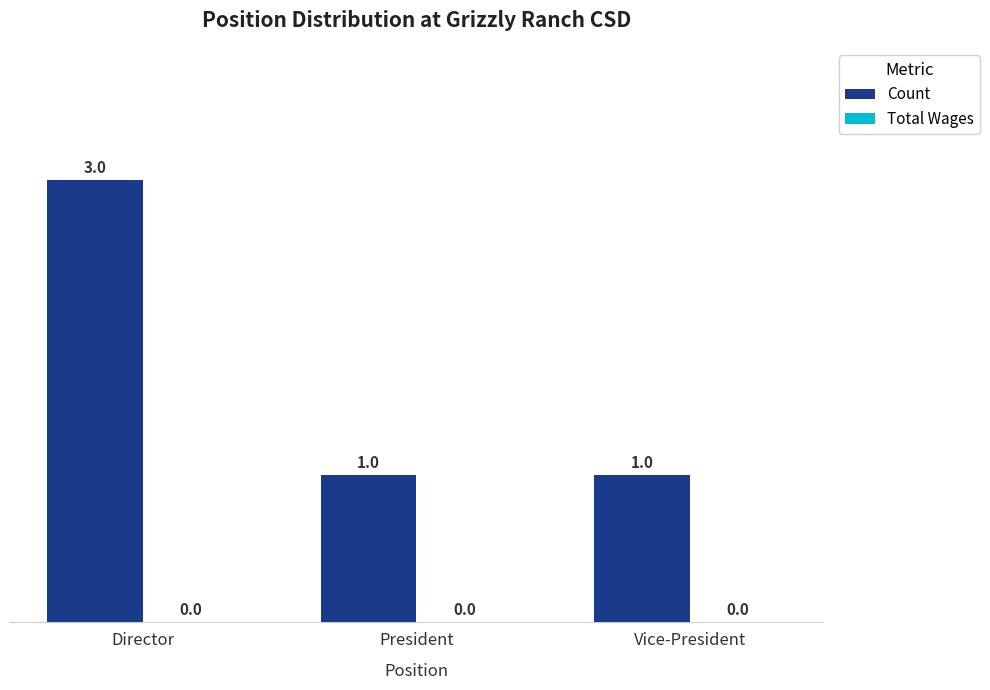

What is the greatest value displayed?

3